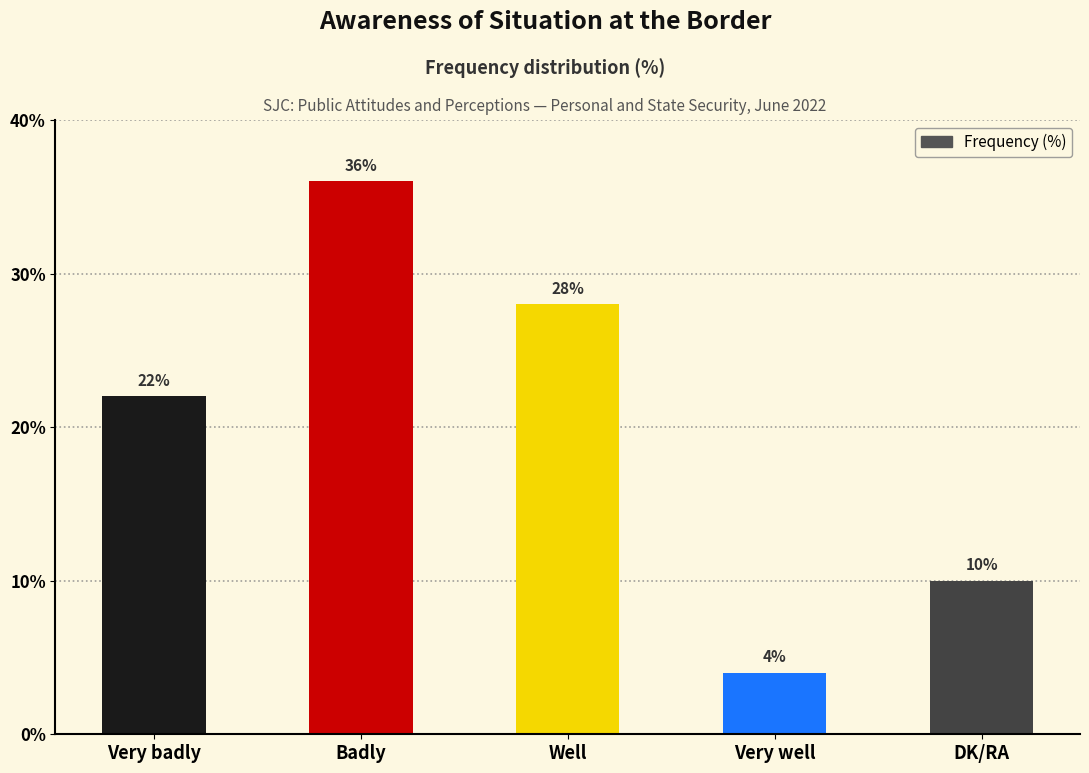

Which category has the highest value across all series?

Badly